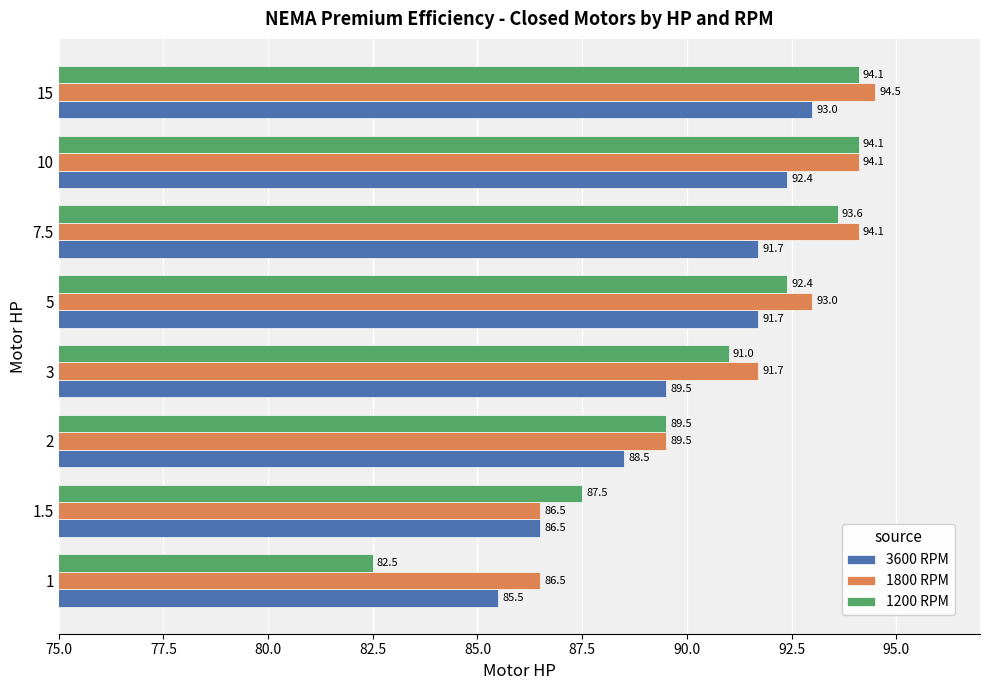

Rank the series by their maximum value, from highest to lowest.

1800 RPM, 1200 RPM, 3600 RPM